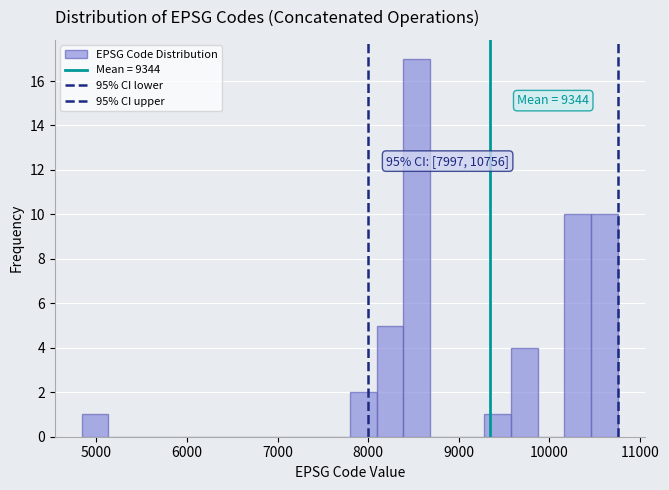

Around what value on the x-axis is the tallest bar? Give the approximate position of its centre, as read against the axis.

8500